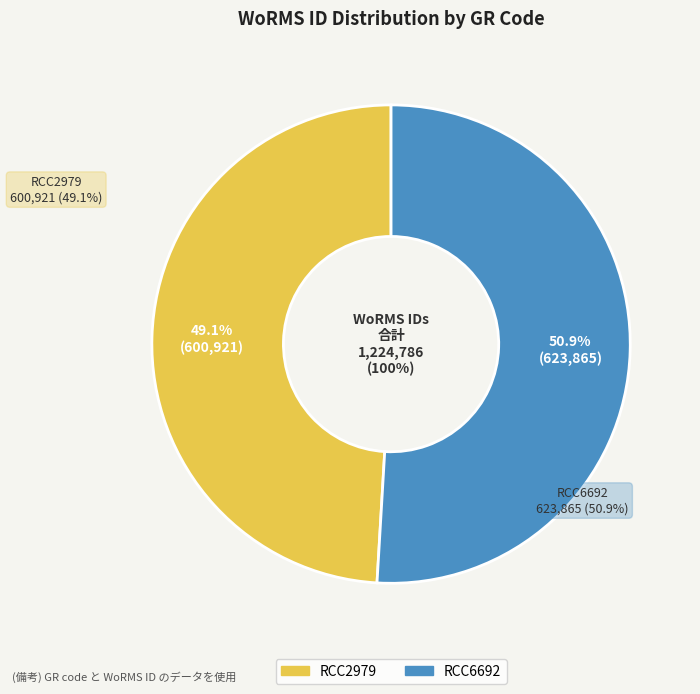

To the nearest percent, what percentage of the pie is RCC6692?

51%